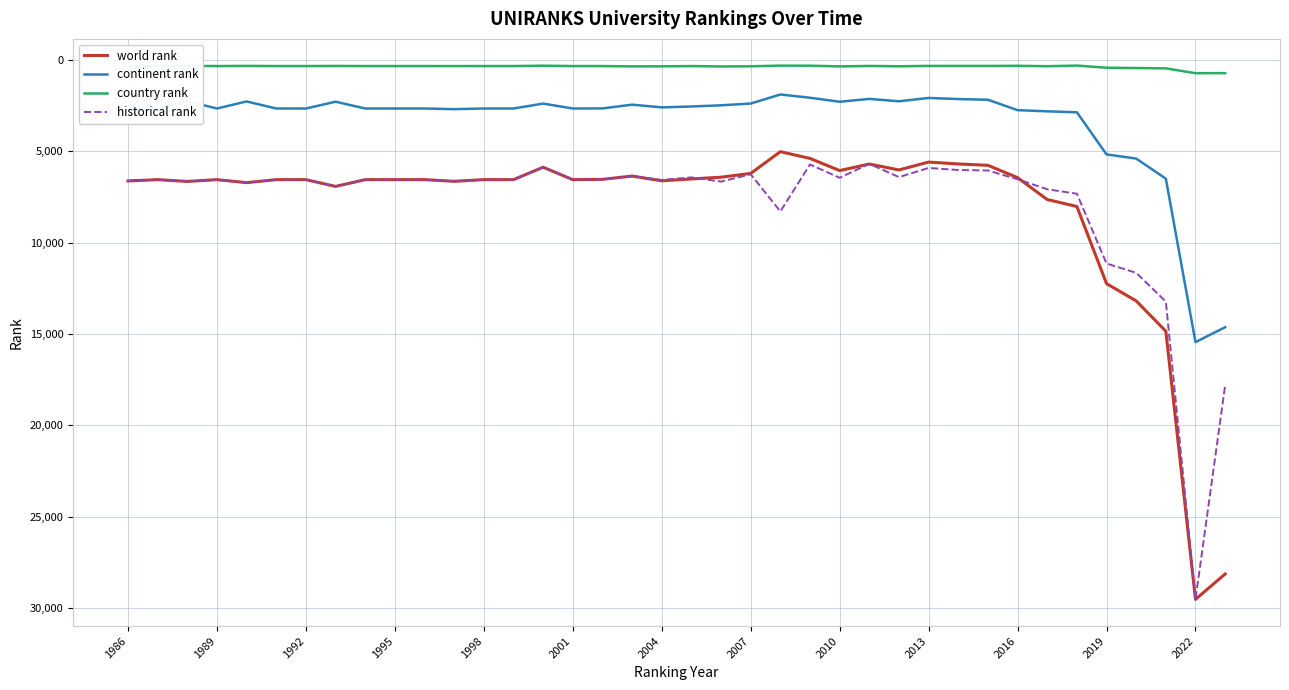

What is the highest value of the continent rank series?

15446.0